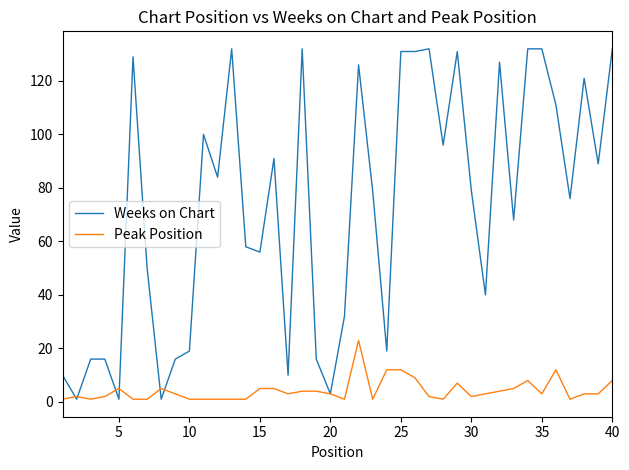

Which series has the largest total across all categories?

Weeks on Chart